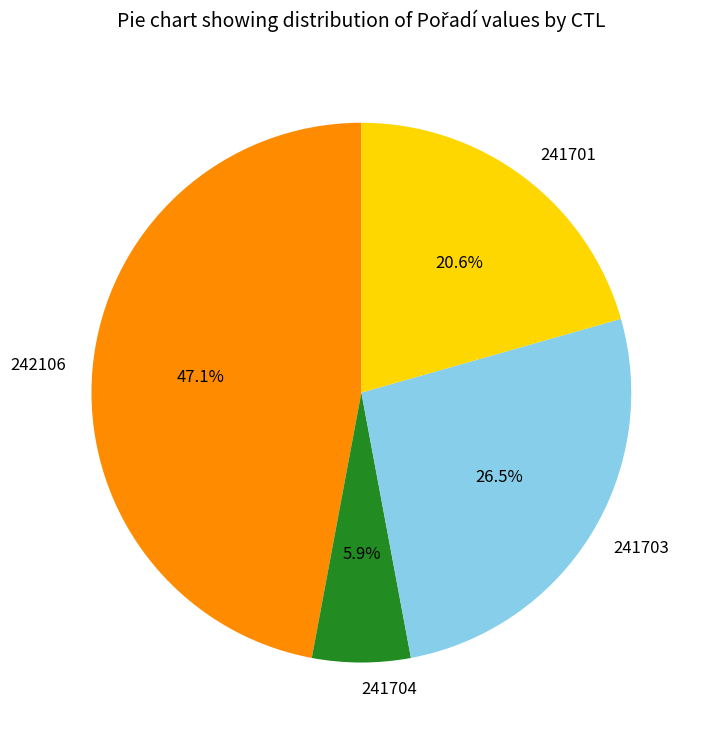

What portion of the pie excludes 242106?

52.9%